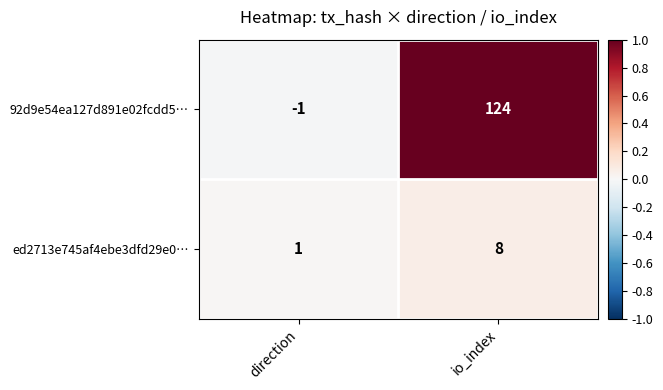

What is the sum of the ed2713e745af4ebe3dfd29e0… values at io_index and direction?

9